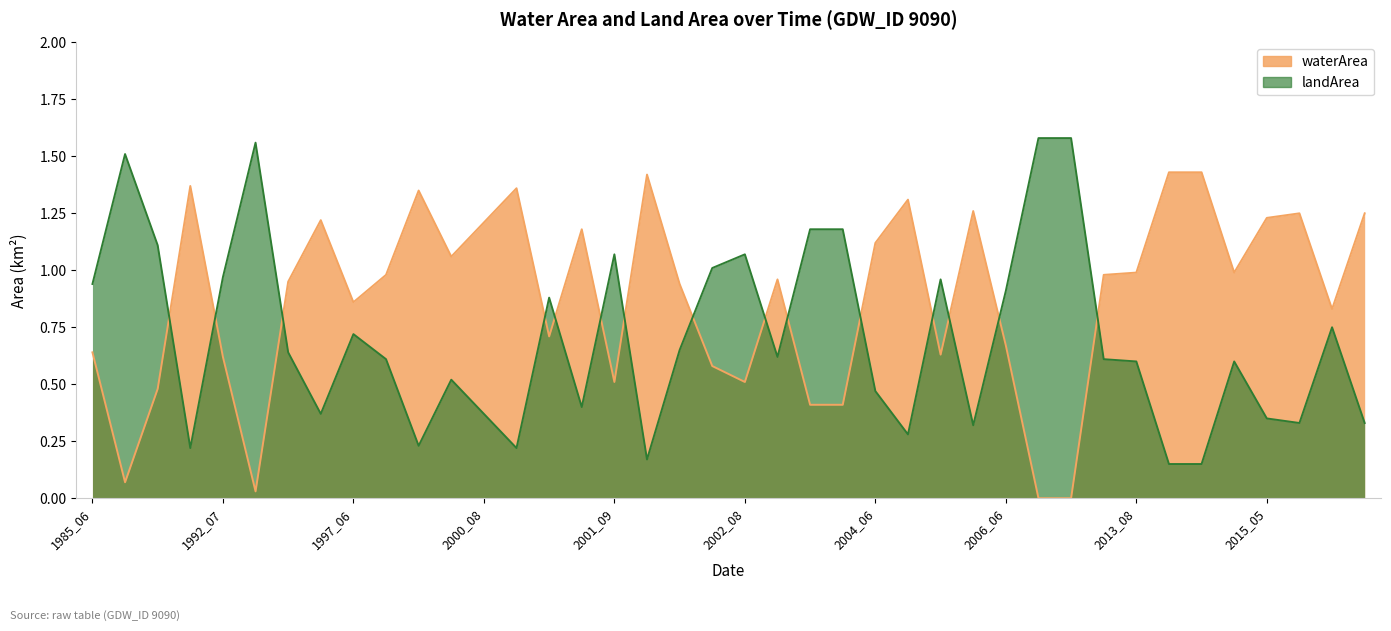

After their last crossing, which series has the higher values: landArea or waterArea?

waterArea